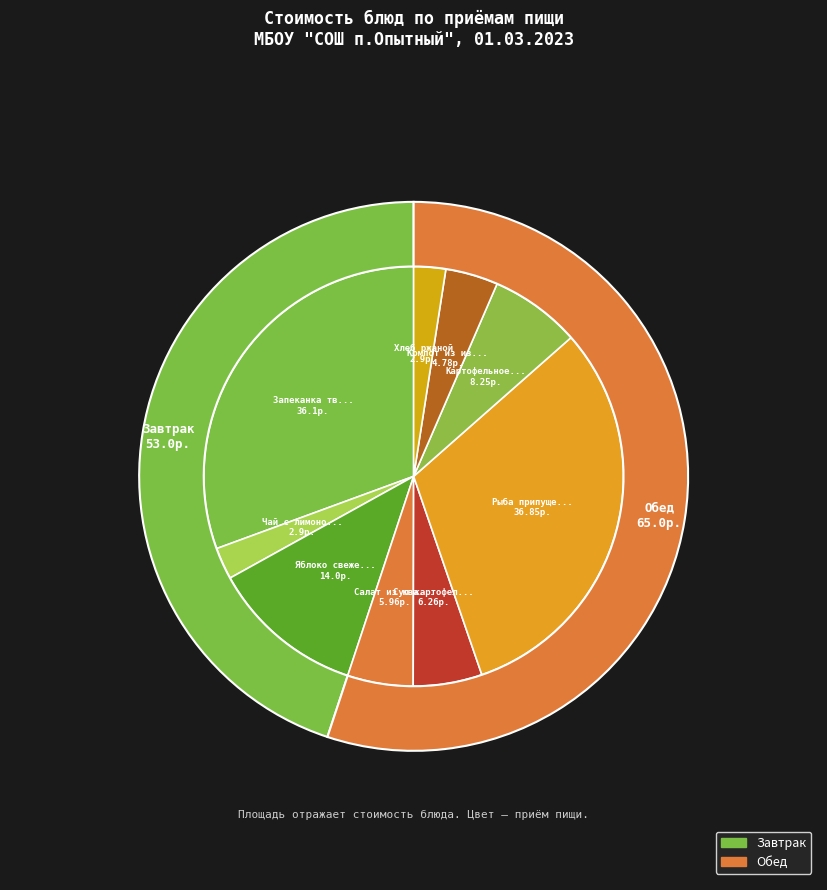

To the nearest percent, what percentage of the pie is Суп картофельный с клецками?

5%